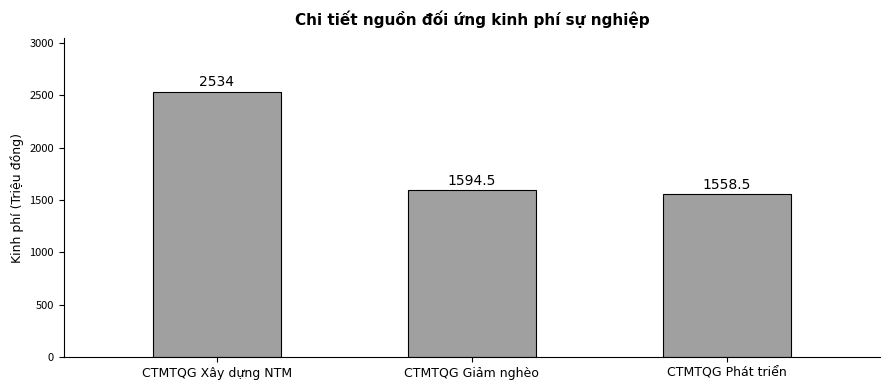

What is the greatest value displayed?

2534.0